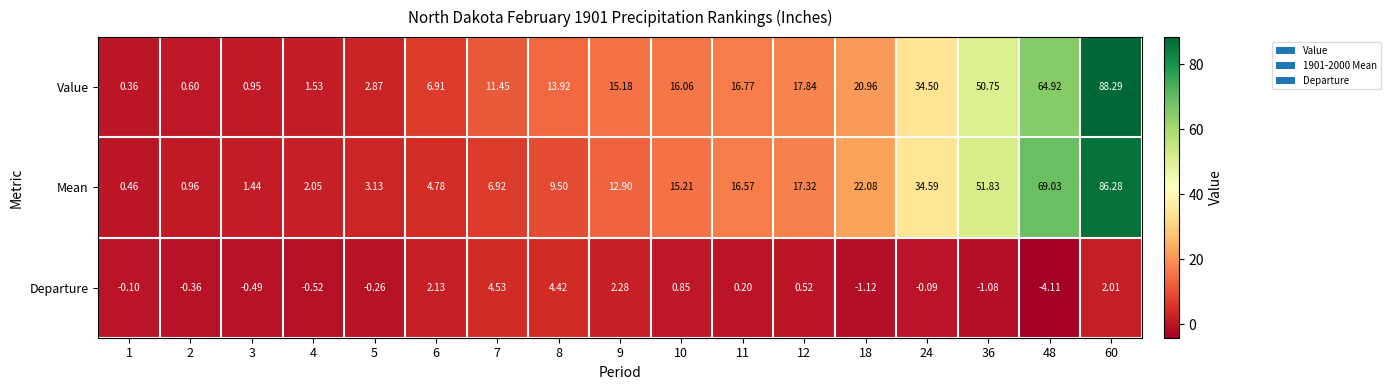

Rank the series at 24 from highest to lowest value.

Mean, Value, Departure